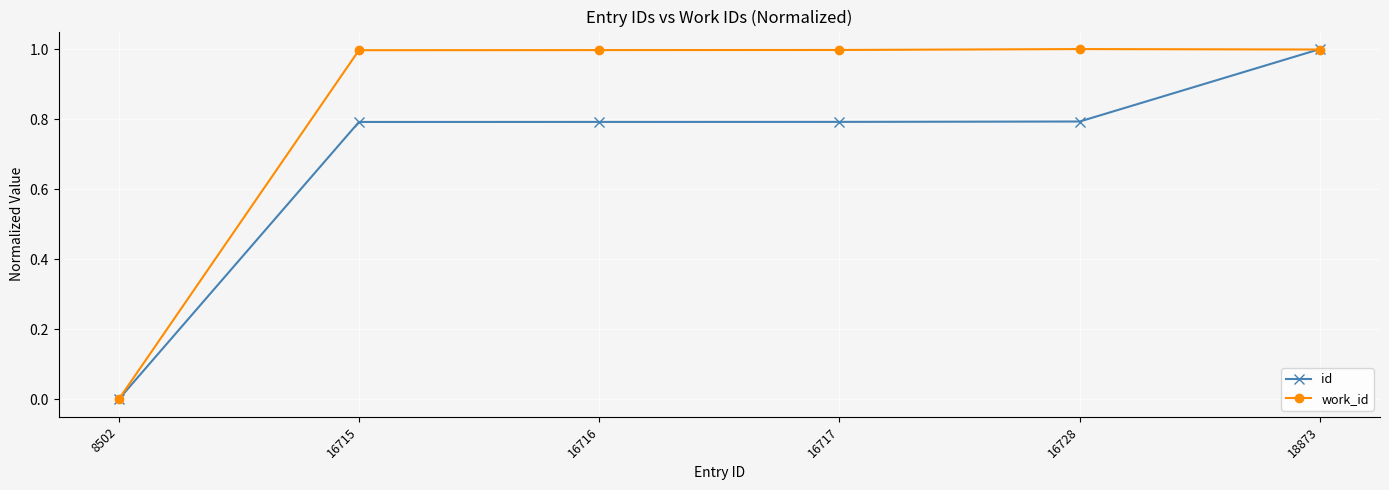

List the series in order of their overall mean, lowest first.

id, work_id